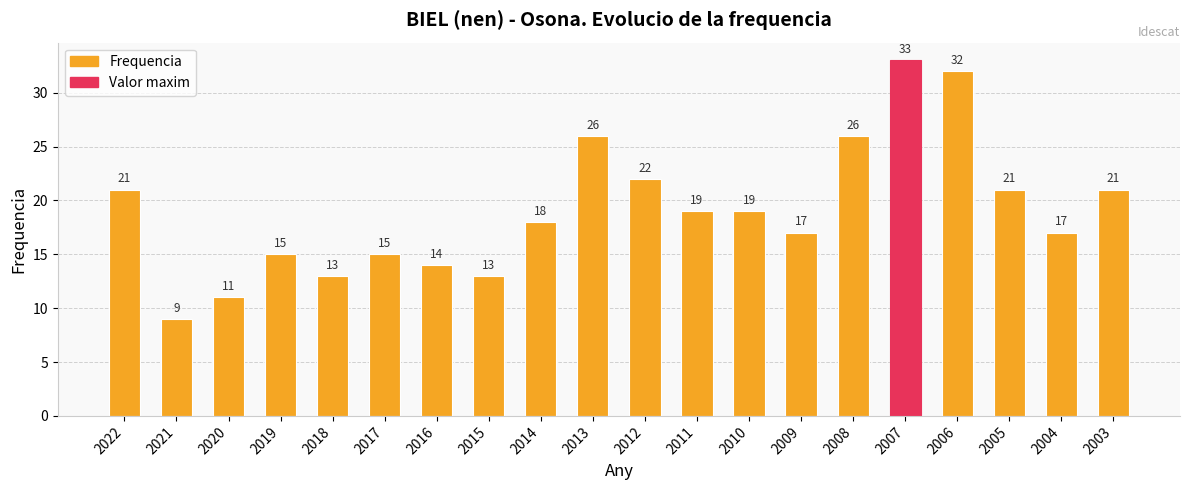

What is the difference between the values at 2010 and 2017?

4